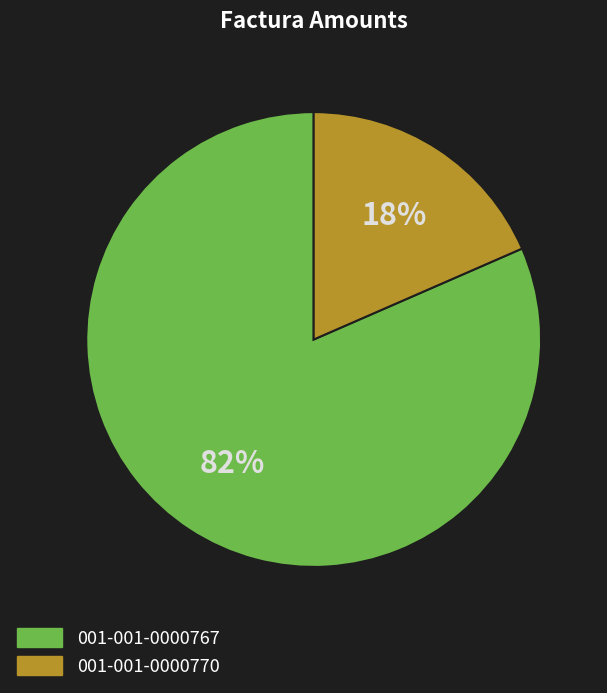

Is 001-001-0000767 the majority of the pie?

Yes